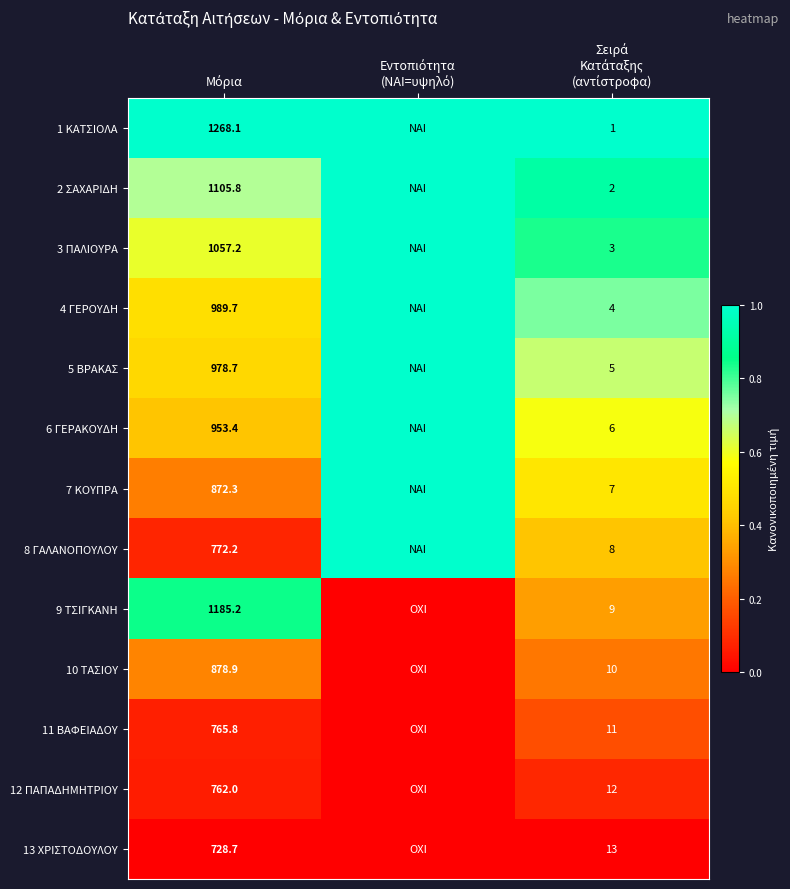

True or false: 13 ΧΡΙΣΤΟΔΟΥΛΟΥ has a value of 0.0 at Εντοπιότητα (ΝΑΙ=υψηλό).

True